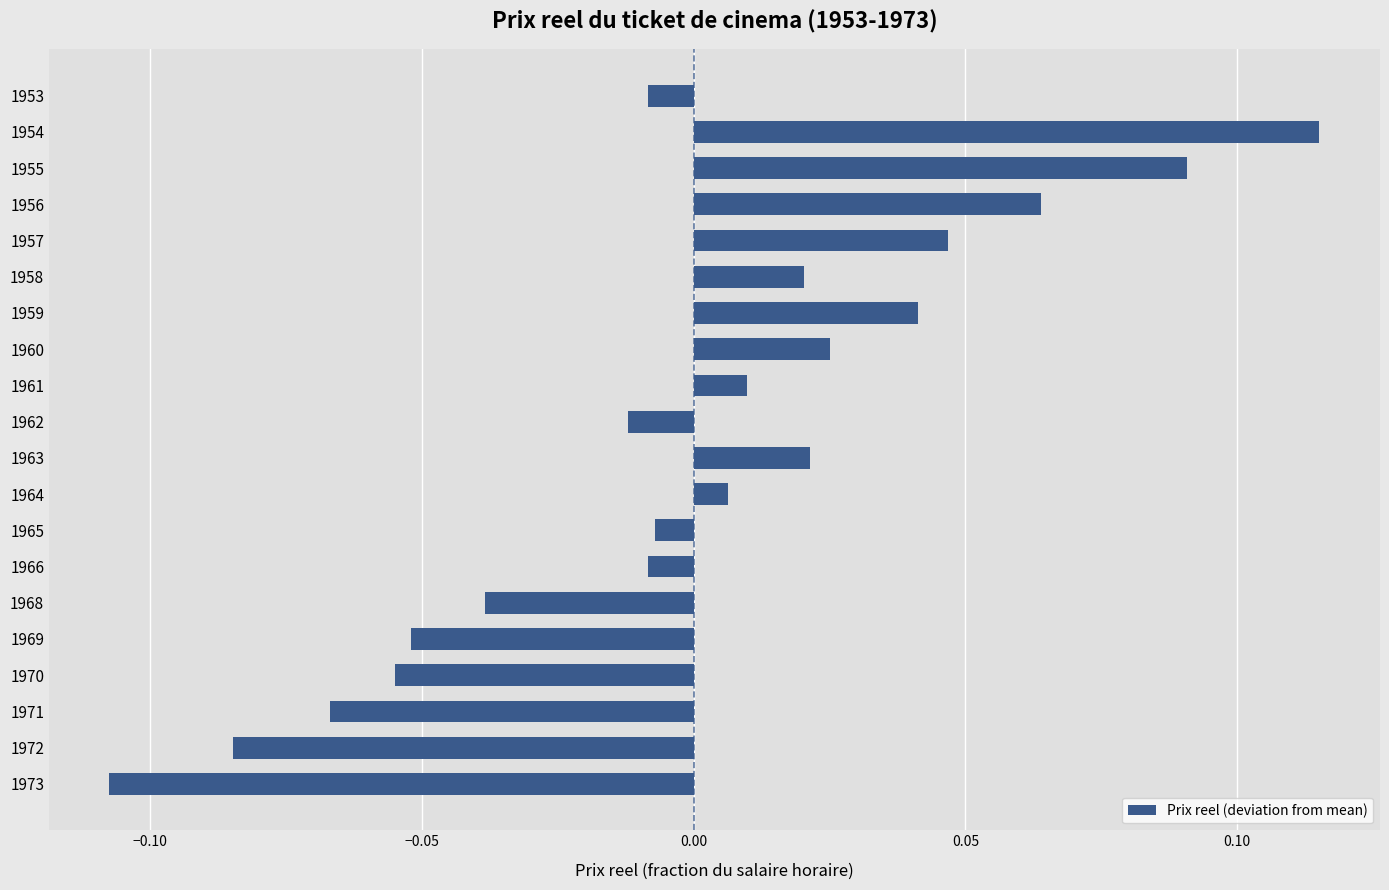

At which category does the chart reach its peak across all series?

1954